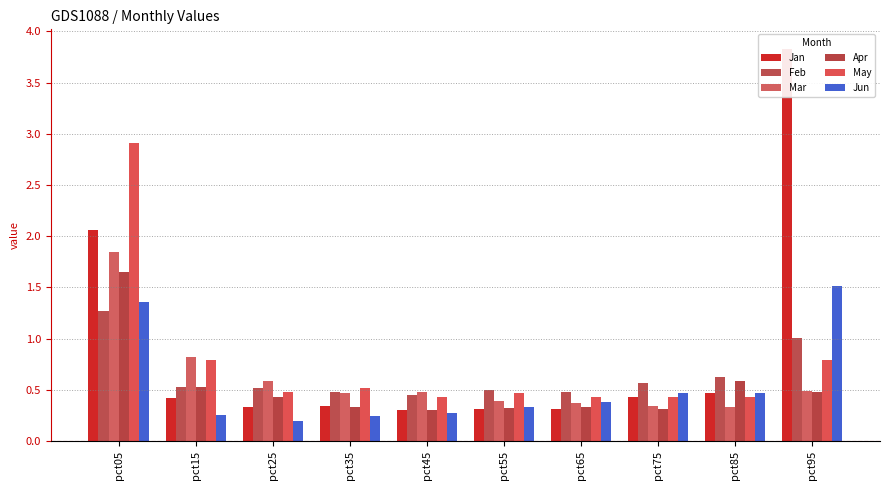

How many bars are there in total?

60